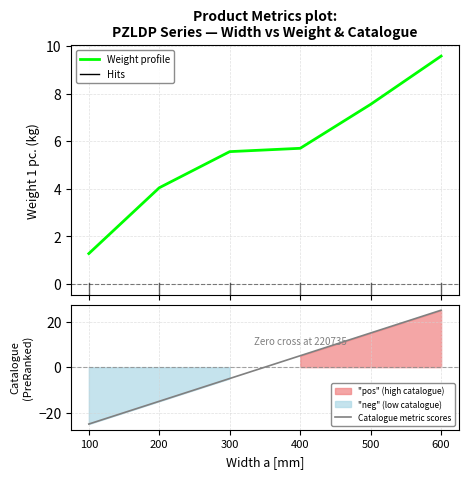

The Catalogue metric scores series shows -22.5 at 200. True or false?

False